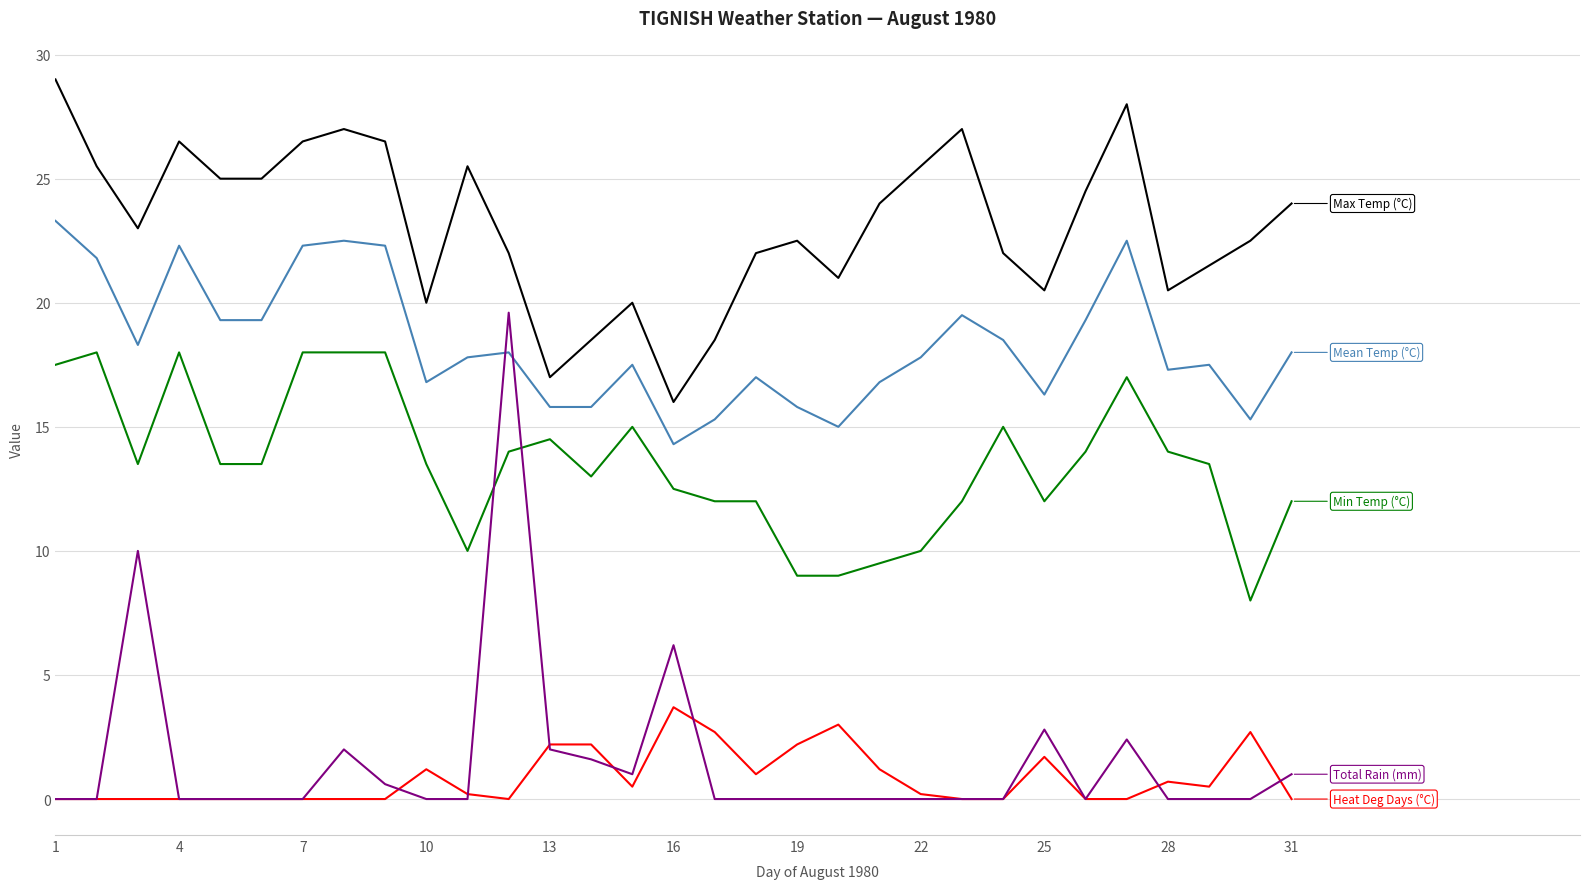

How many lines are shown in the chart?

5